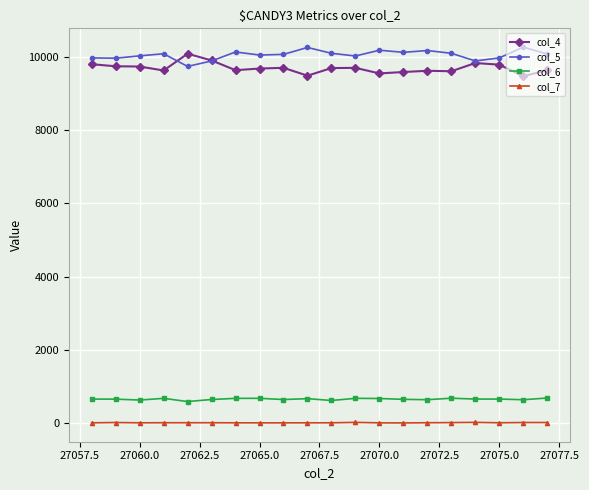

True or false: col_7 and col_5 intersect in this chart.

False